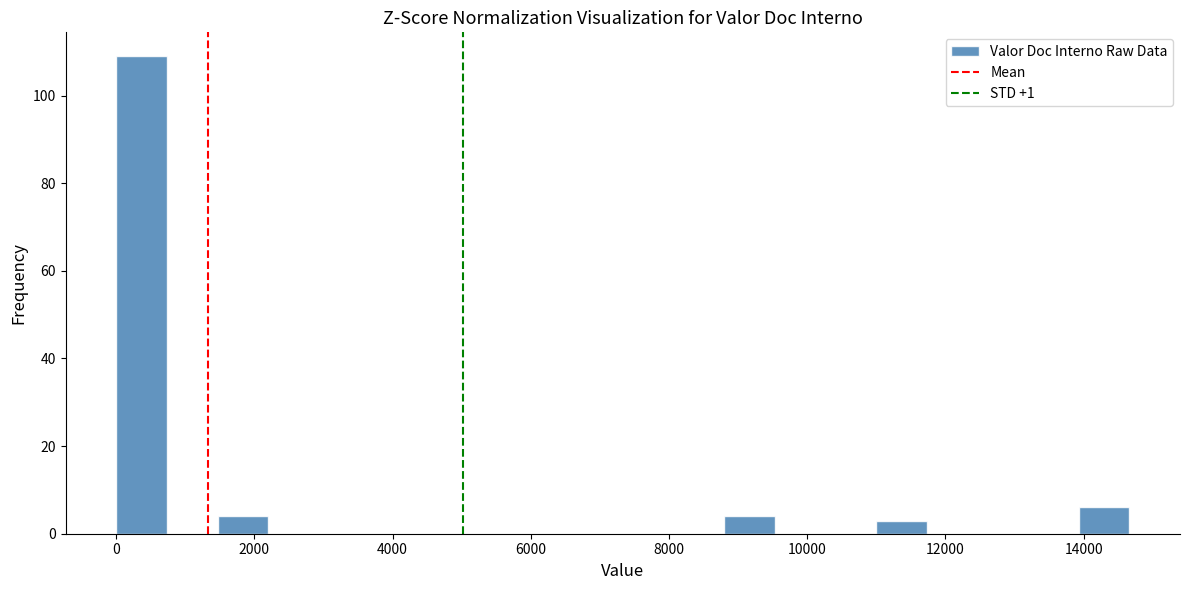

Read against the x-axis, roughly where is the centre of the tallest bar?

400